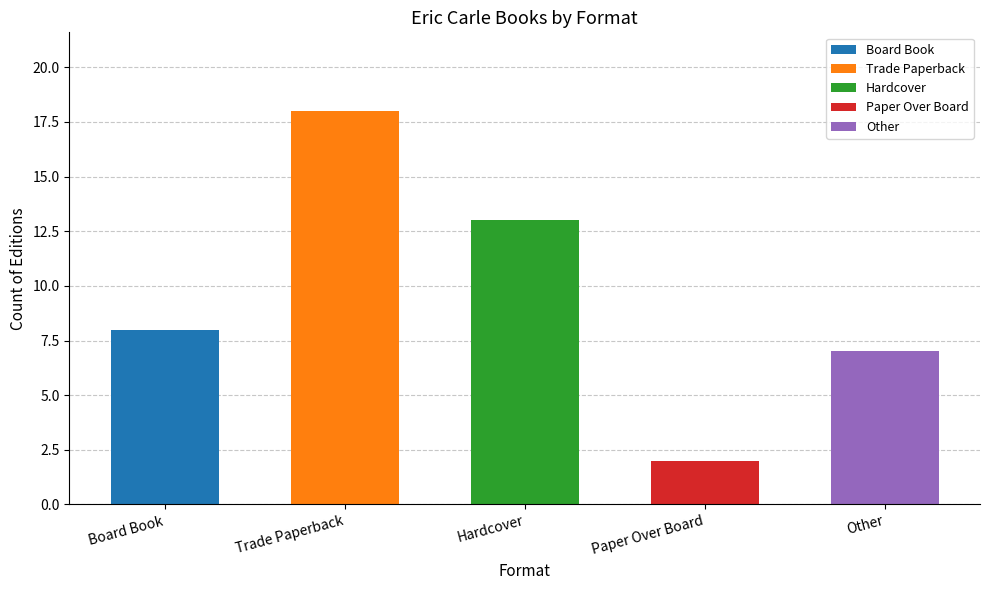

Reading left to right, transcribe all the data shown in this chart.

Board Book=8	Trade Paperback=18	Hardcover=13	Paper Over Board=2	Other=7